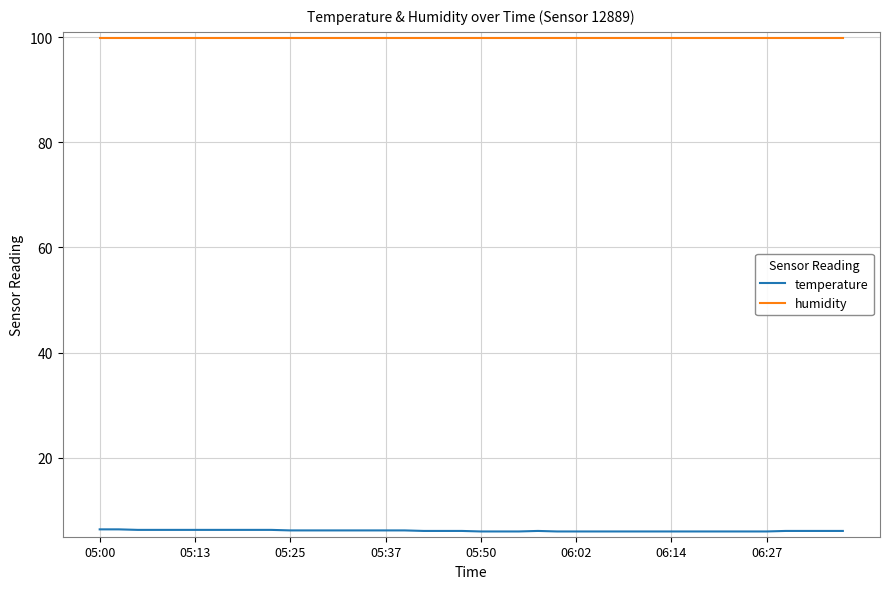

Which series has the largest range (max minus min)?

temperature